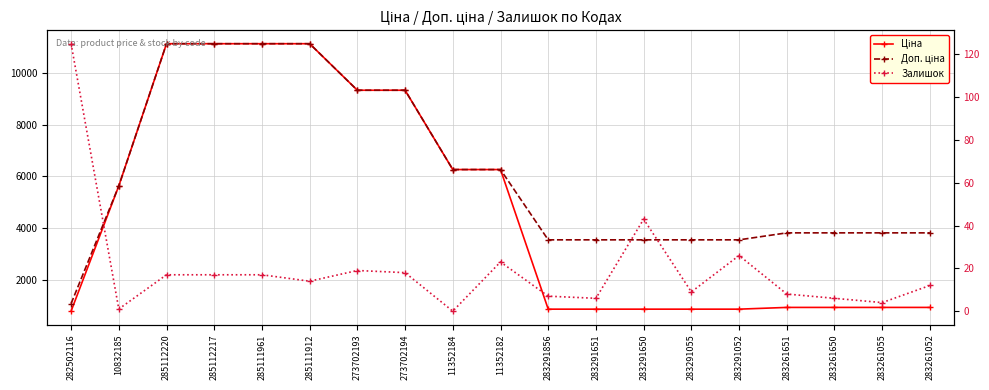

What is the approximate value of Доп. ціна at 285111961?

11113.6